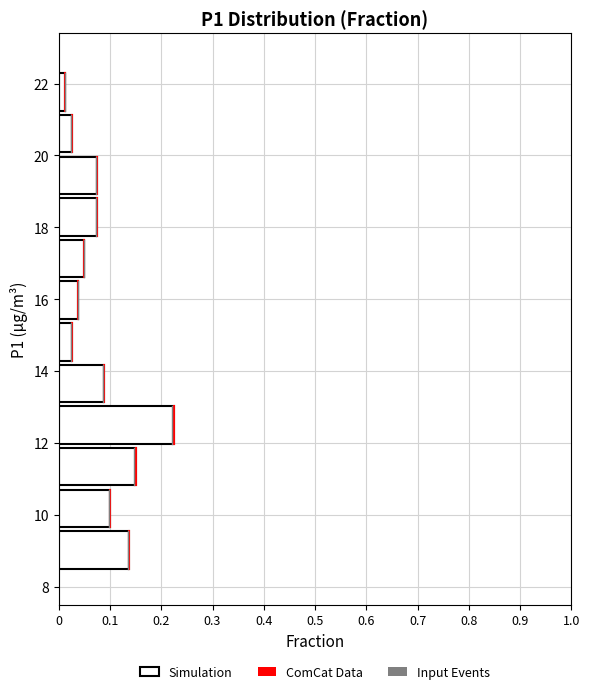

Which range on the y-axis has the longest bar?

12.0 to 13.2